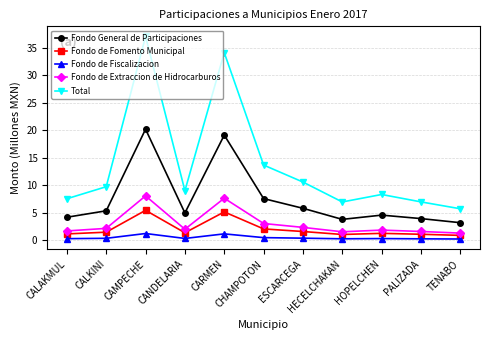

At which category does Fondo General de Participaciones reach its first local valley?

CANDELARIA